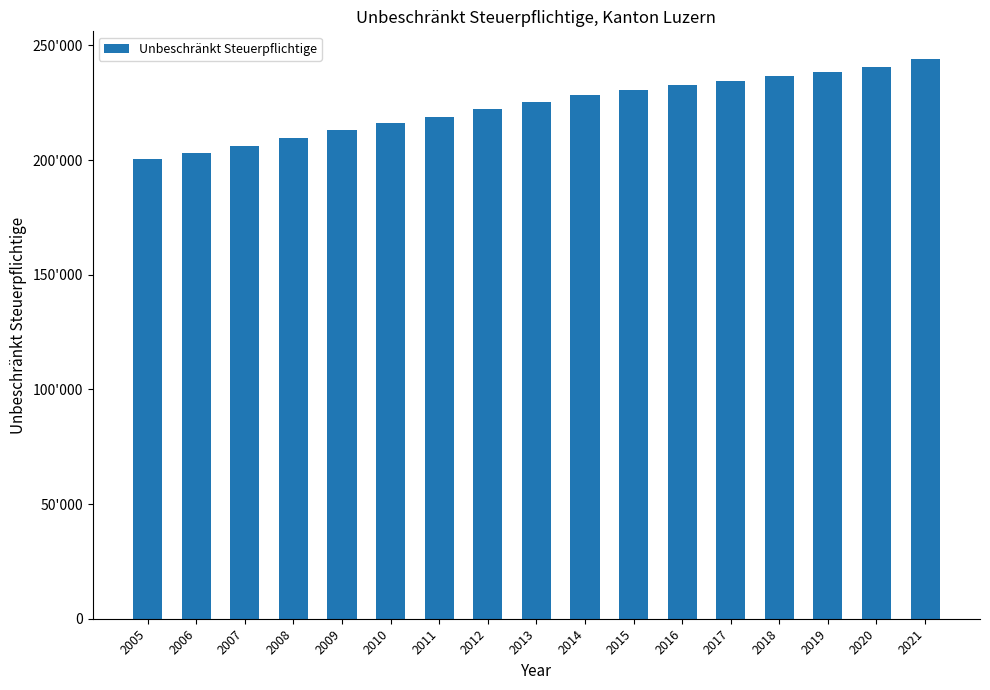

What is the maximum value shown in the chart?

243912